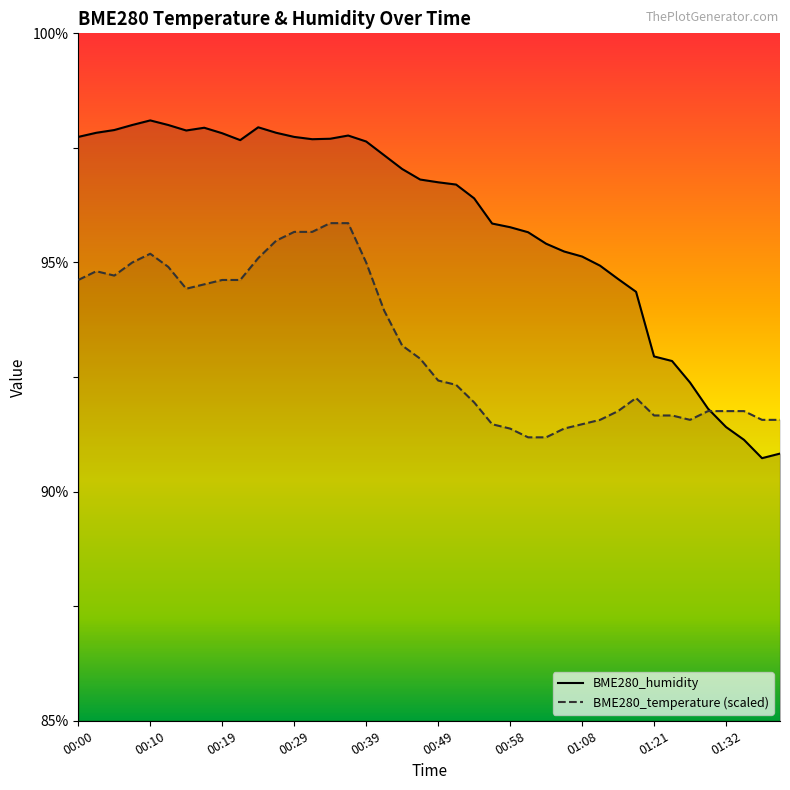

Rank the series at 00:41 from lowest to highest value.

BME280_temperature, BME280_humidity